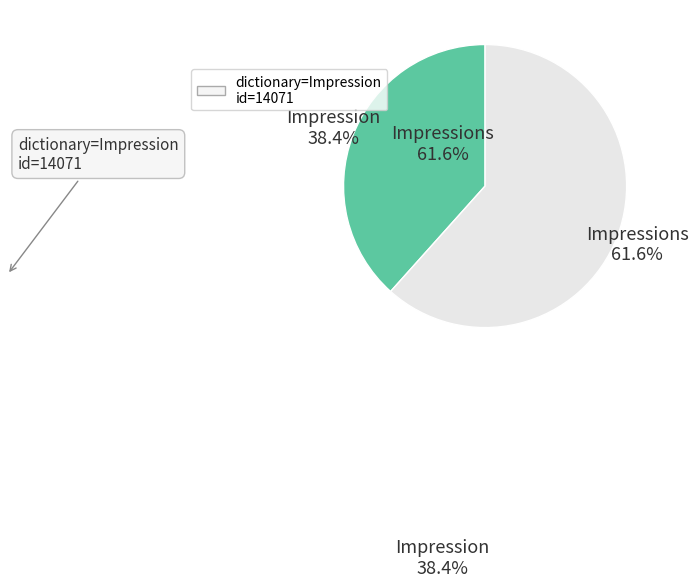

What percentage is the Impressions slice, to the nearest percent?

62%